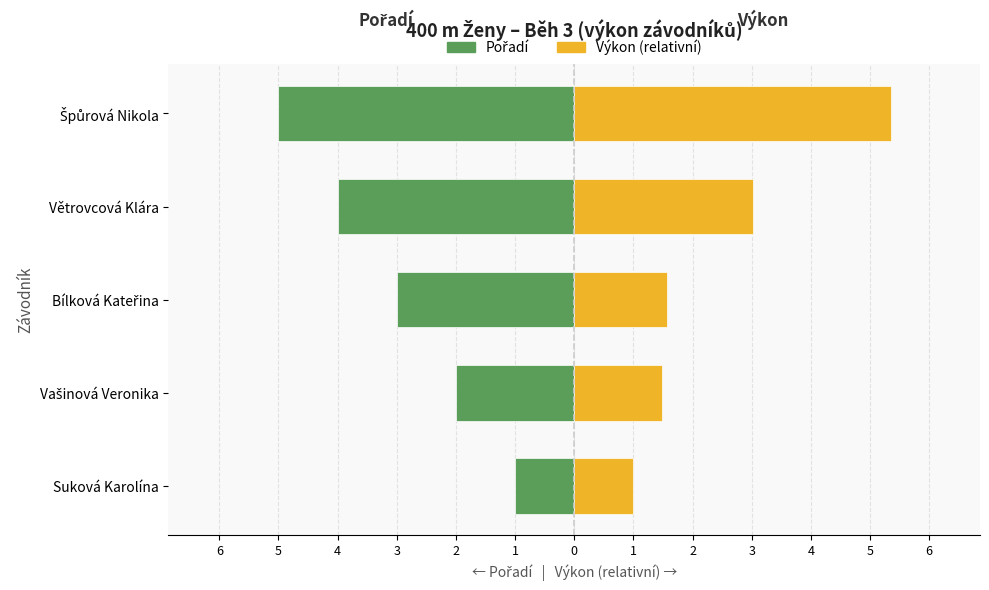

What are all the series names shown in the legend?

Pořadí, Výkon (relativní)